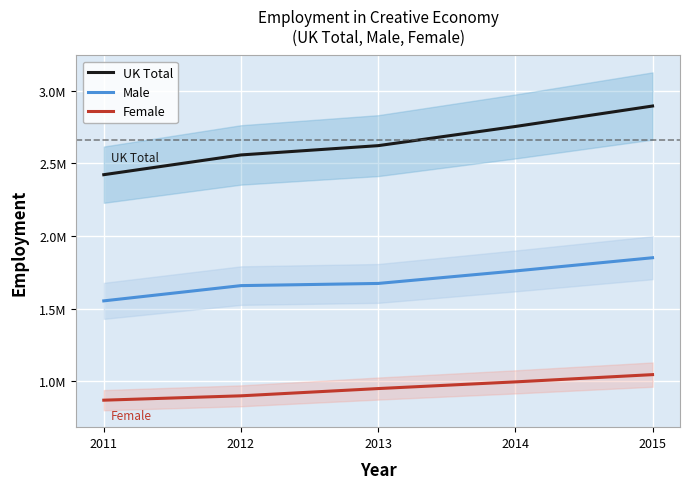

What is the smallest value displayed?

869000